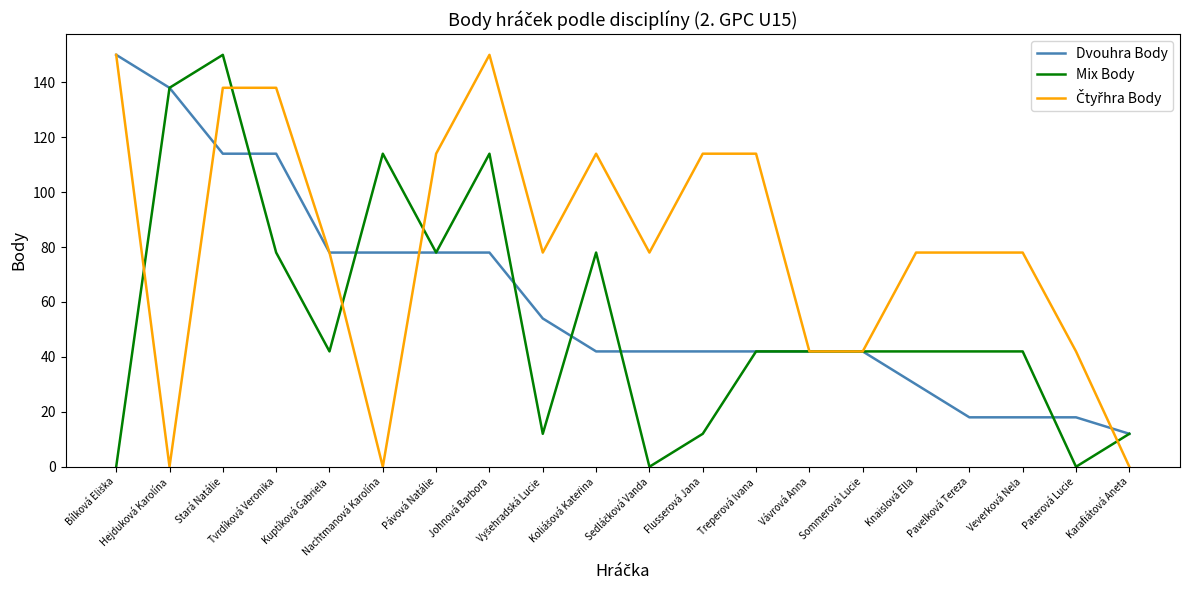

What is the greatest value displayed?

150